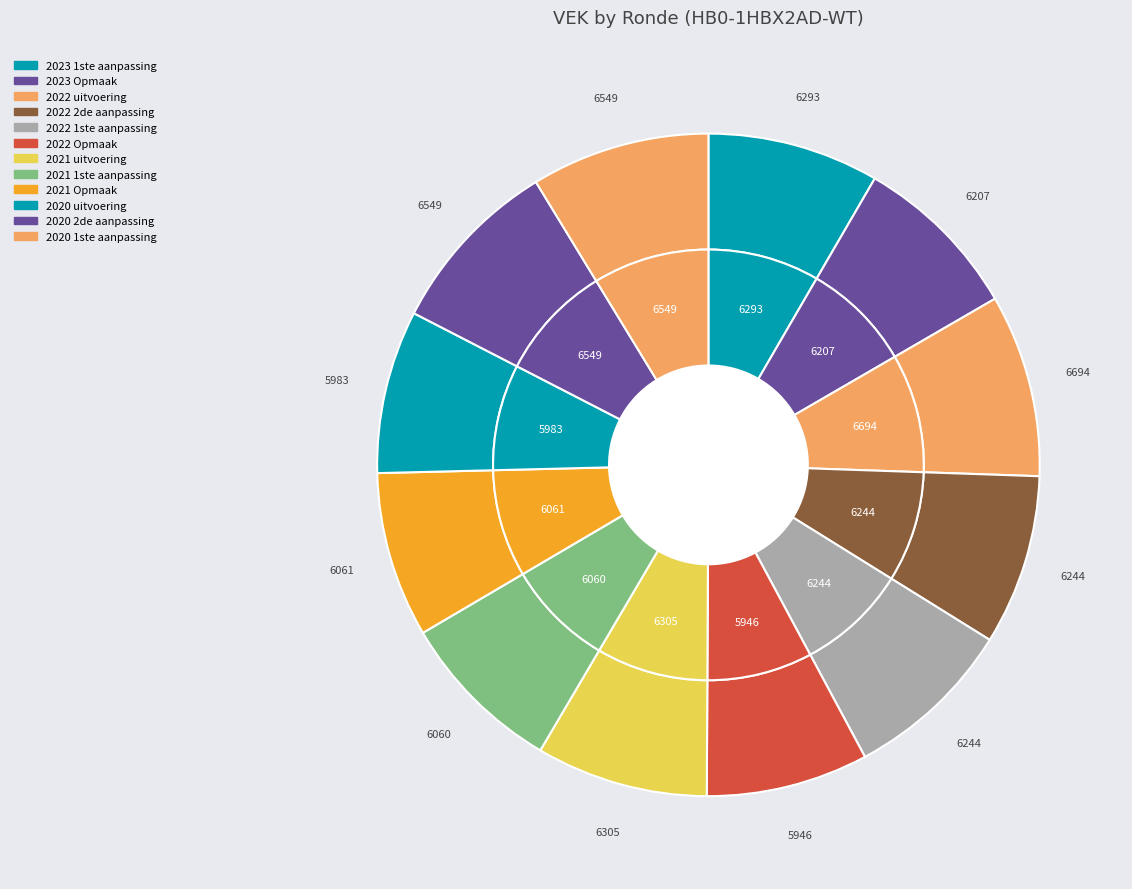

To the nearest percent, what is the combined percentage of 2022 1ste aanpassing and 2022 uitvoering?

17%